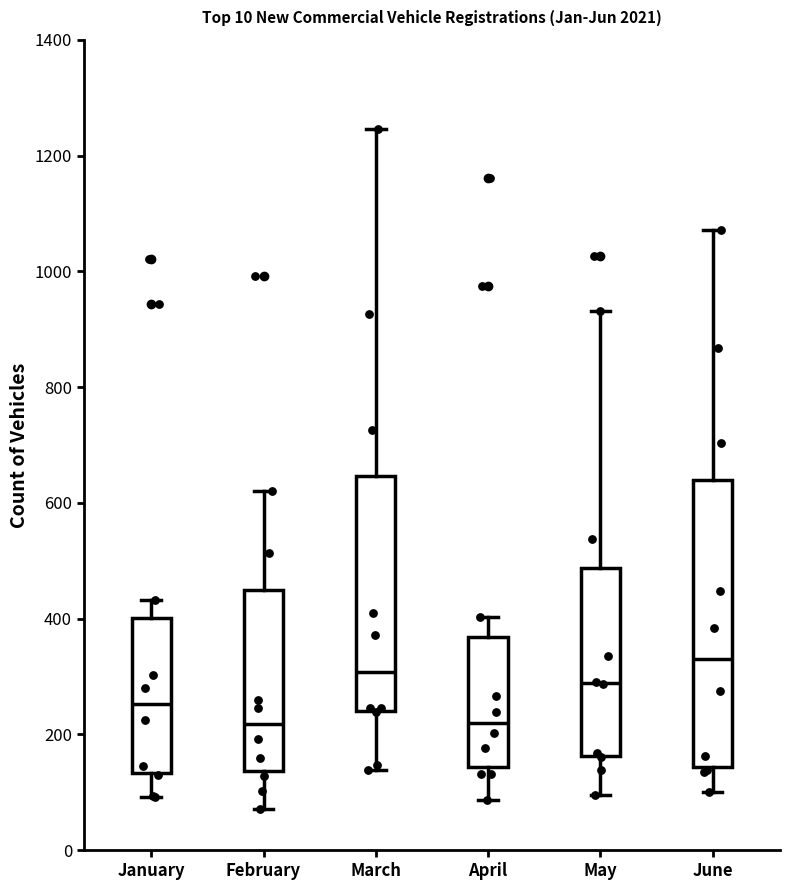

Where is the lower edge of the box for April on the y-axis? The values are not printed on the chart, so give them approximately, as read against the axis.

140